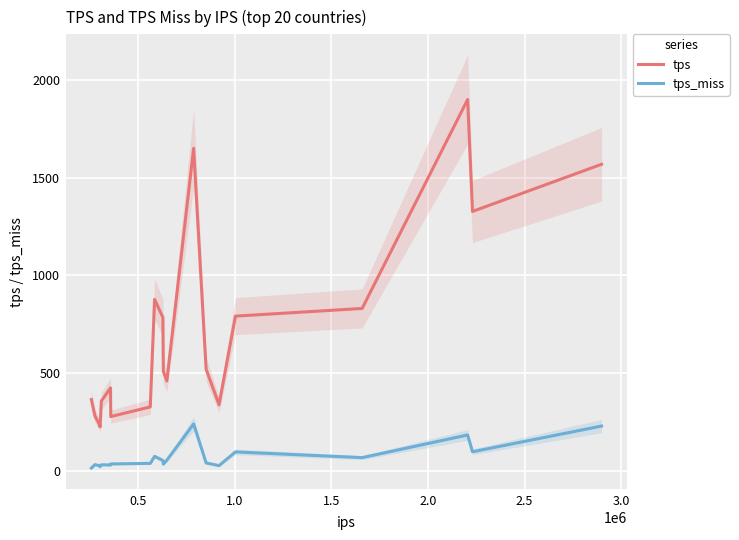

Reading left to right, extract all data points from this chart.

tps: 364.1	280.5	237.1	224.1	356.5	423.5	276.8	326.3	876.6	784.3	507.3	459.2	1650.4	519.3	337.4	791.1	830.3	1899.9	1327.0	1568.4
tps_miss: 13.3	30.7	25.7	20.0	29.9	29.1	34.4	37.2	73.1	52.1	33.1	53.5	239.1	39.4	25.7	96.0	66.7	182.5	96.7	228.2